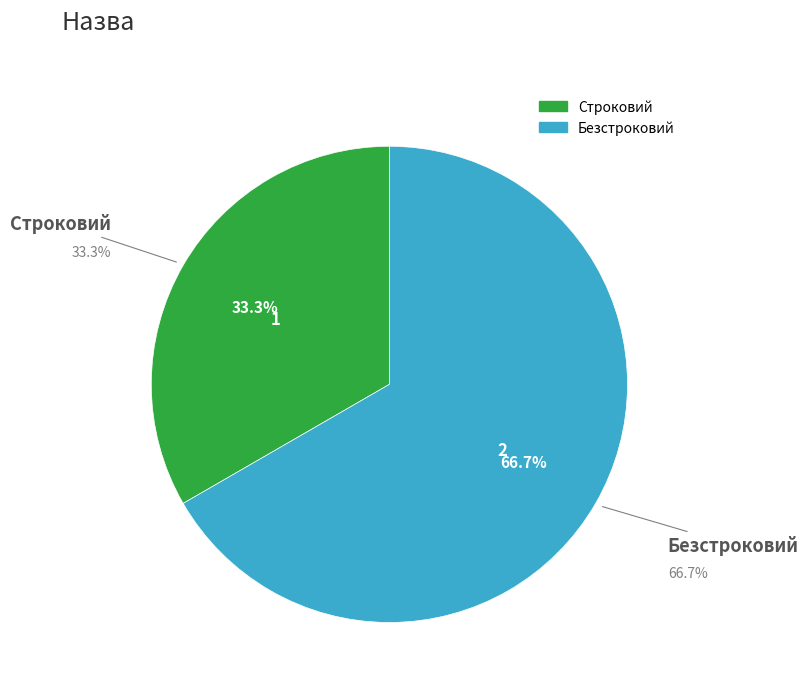

To the nearest percent, what is the average slice percentage?

50%